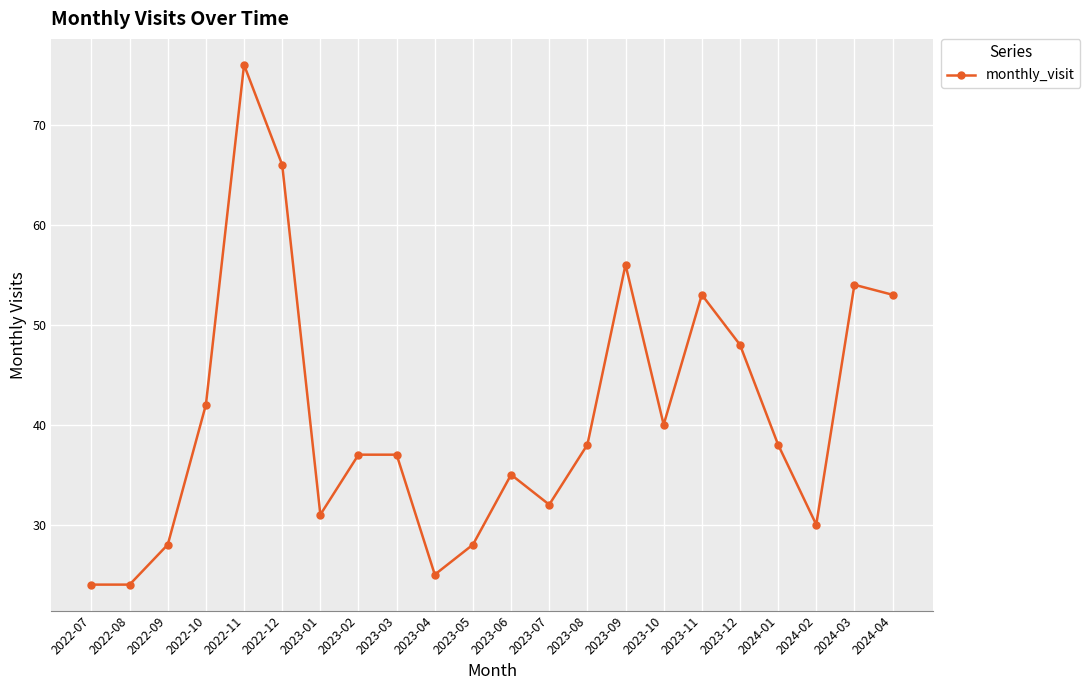

The chart shows a value of 24 at 2022-08. True or false?

True